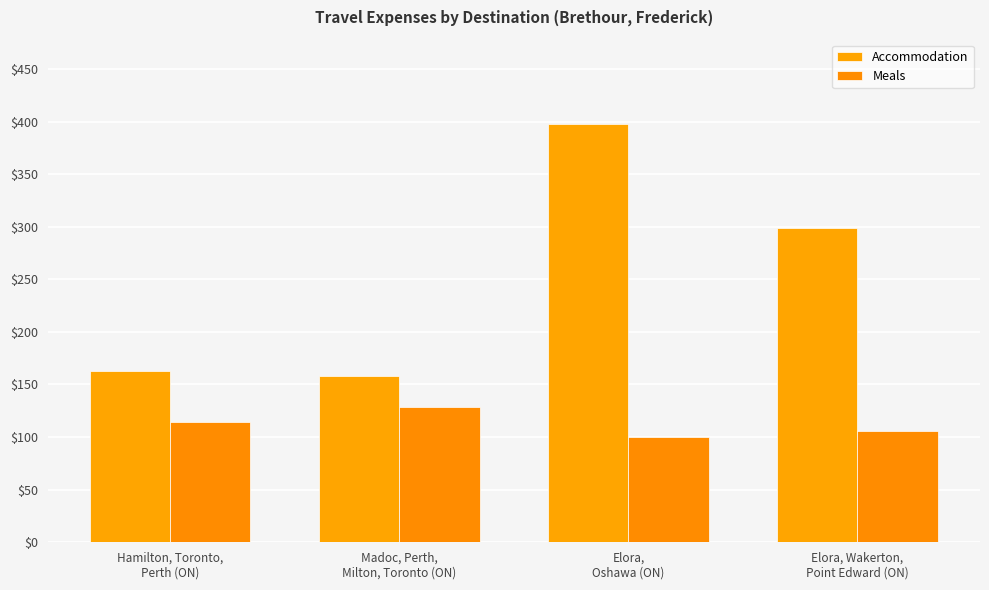

What is the sum of the Accommodation values at Elora, Wakerton,
Point Edward (ON) and Madoc, Perth,
Milton, Toronto (ON)?

456.5